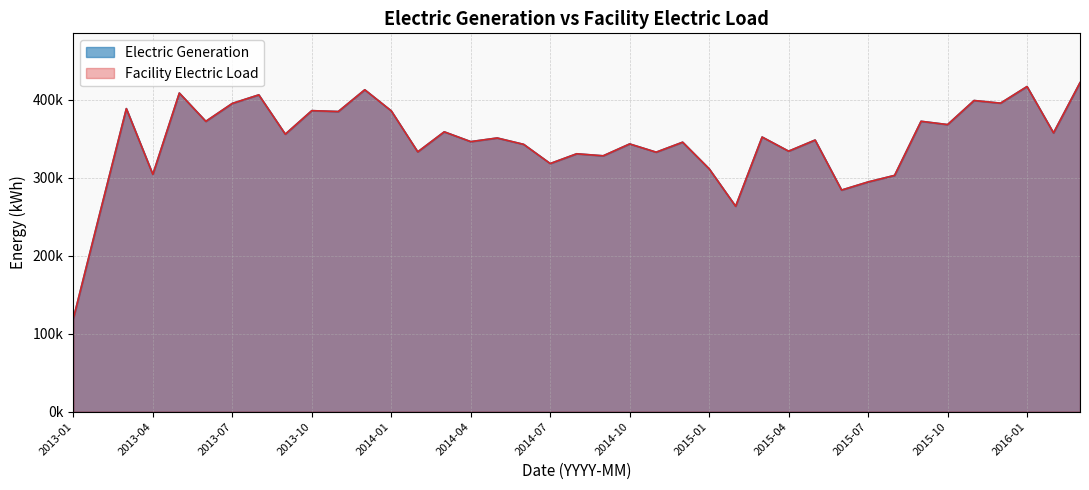

What is the sum of the Facility Electric Load values at 2015-06 and 2013-01?

403916.0